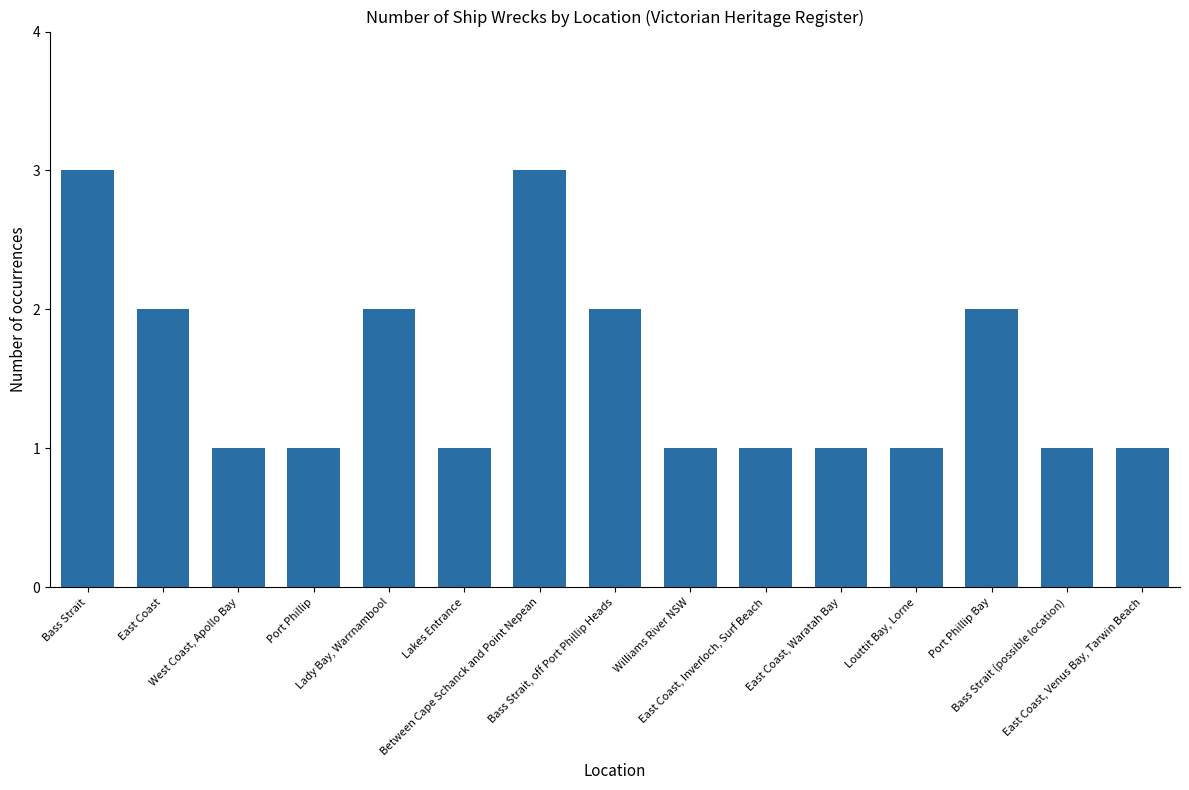

How many bars are there in total?

15